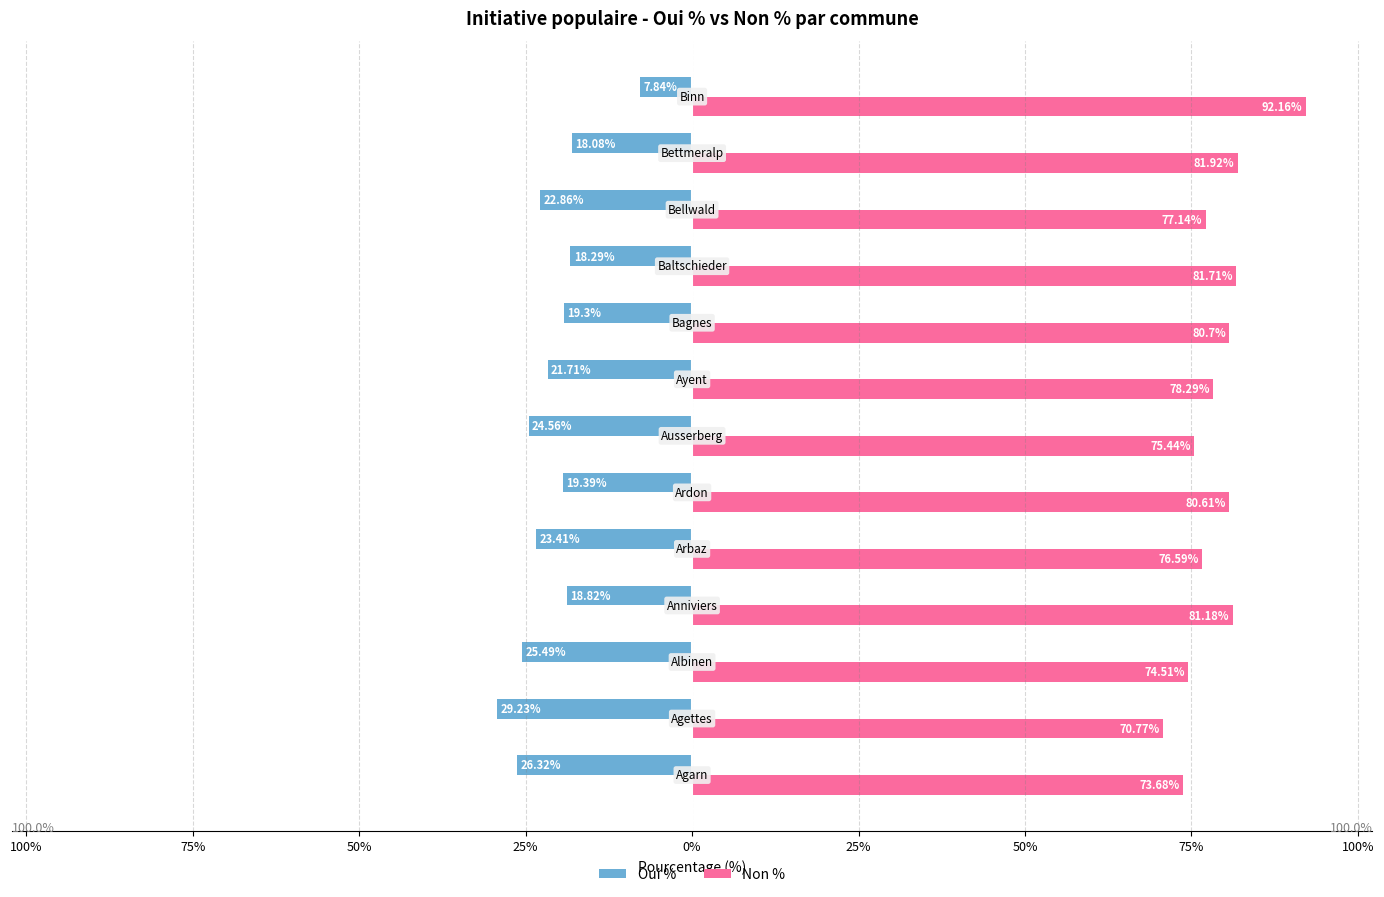

List the series in order of their peak value, lowest first.

Oui %, Non %